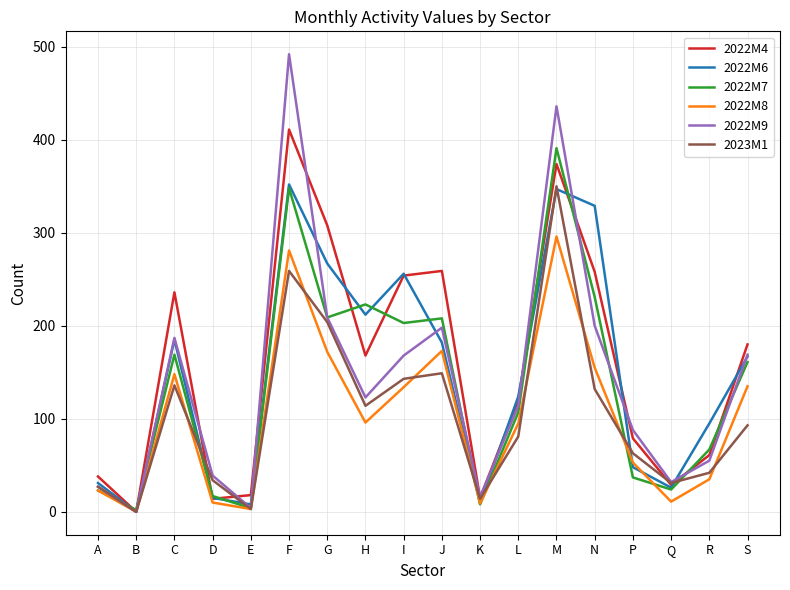

What position from the right is R?

2